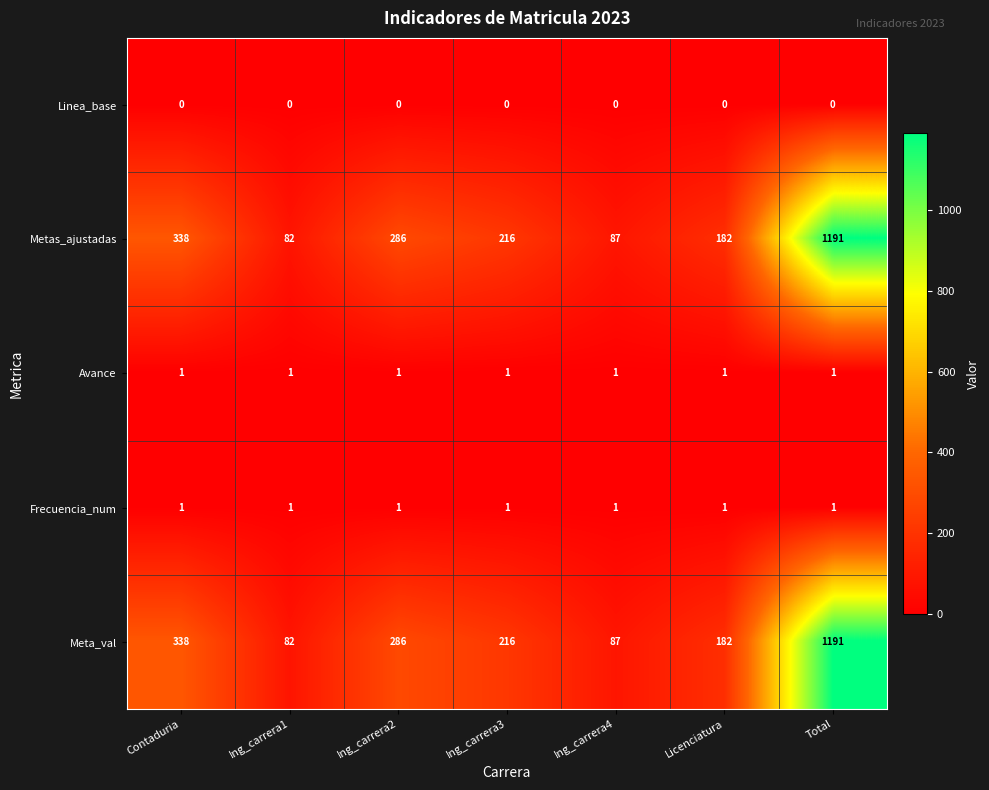

What is the maximum value shown in the chart?

1191